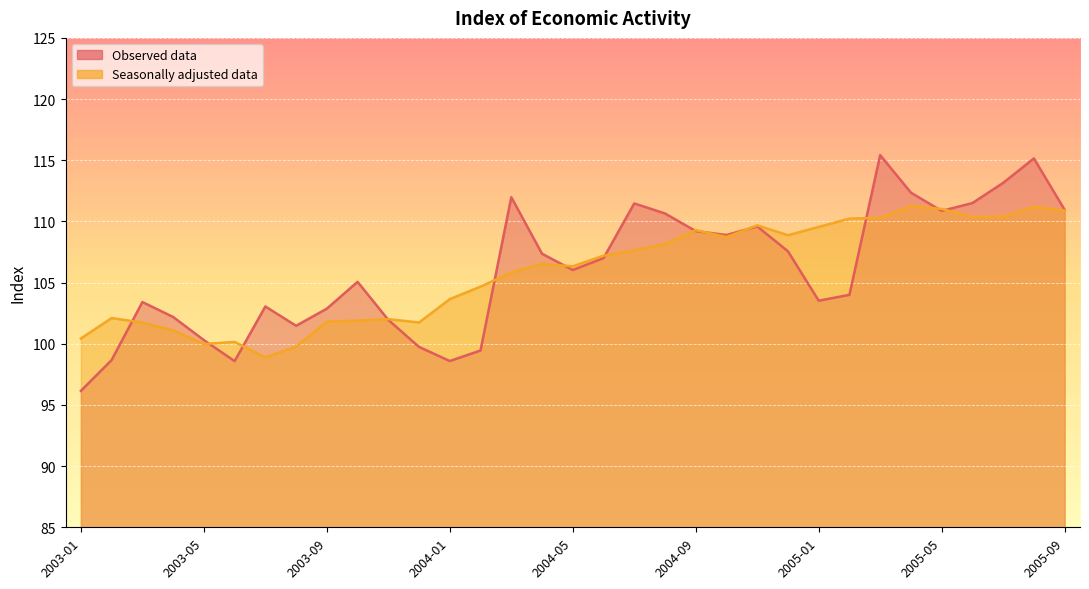

Where do Observed data and Seasonally adjusted data first cross each other?

2003-02 and 2003-03